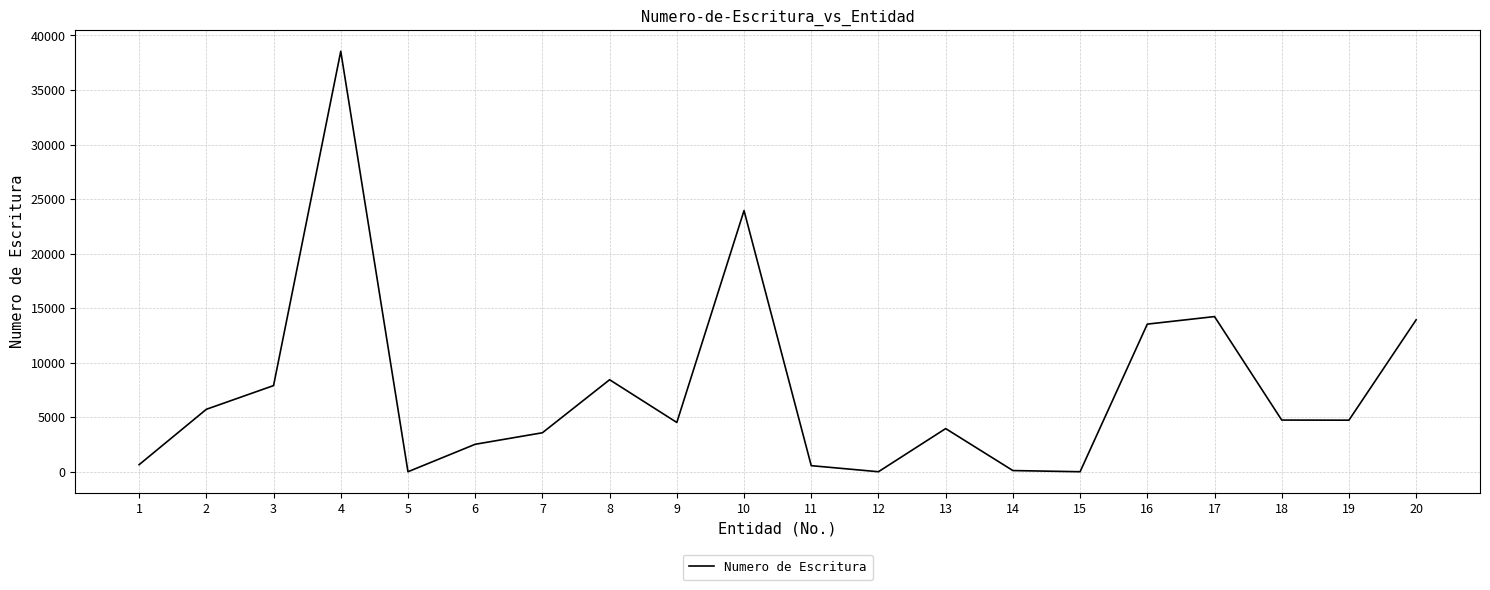

Does the chart have visible grid lines?

Yes